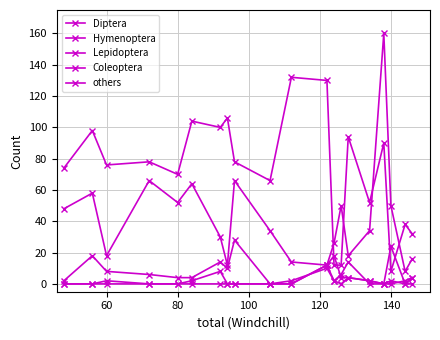

How many distinct data groups are displayed?

5